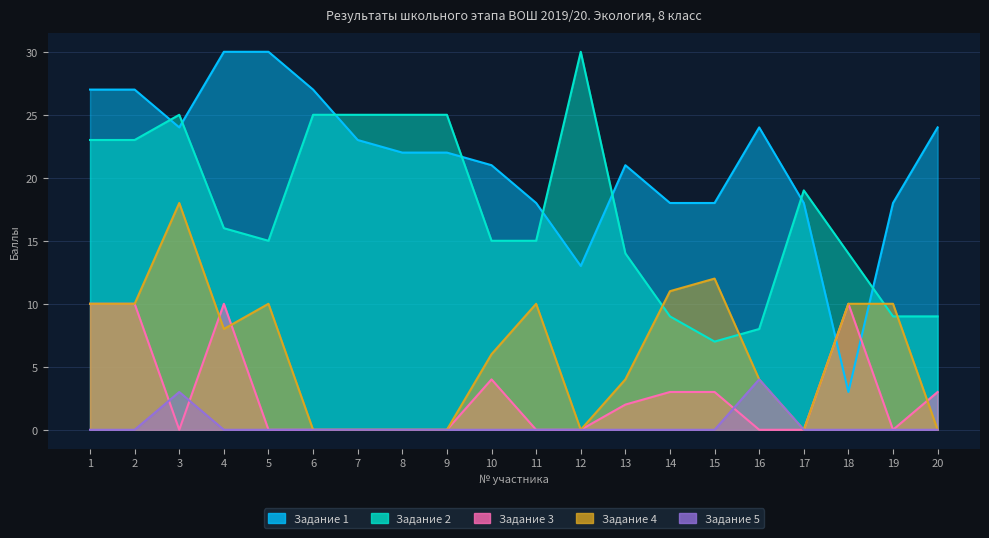

What is the difference between the maximum and minimum values in the Задание 3 series?

10